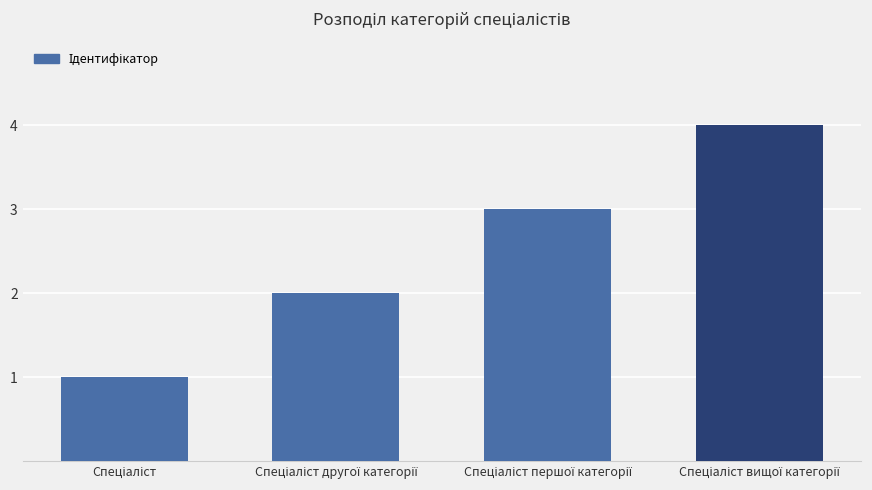

Reading right to left, extract all data points from this chart.

4	3	2	1